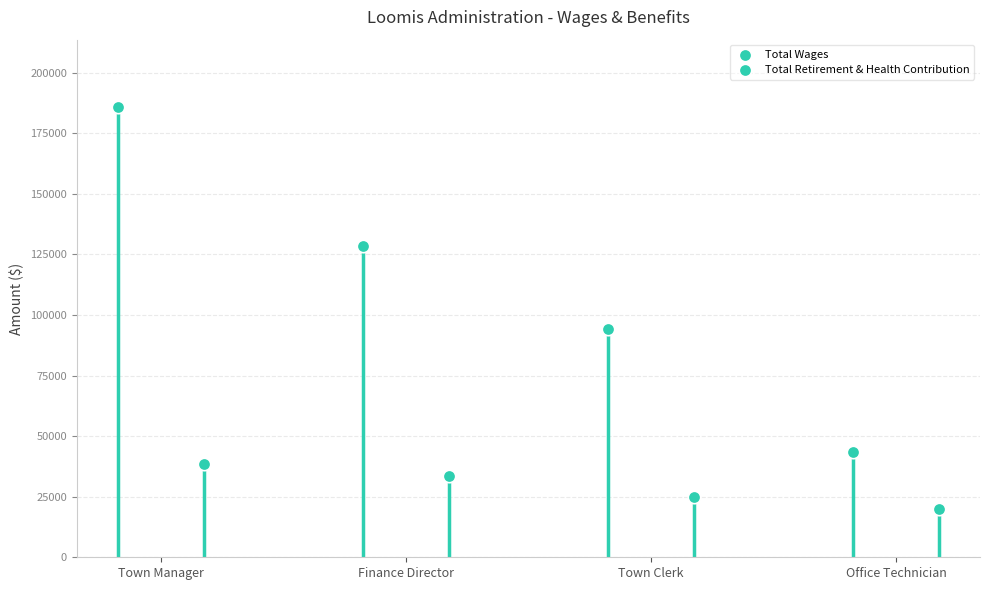

Which series has the widest spread of Y values?

Total Wages